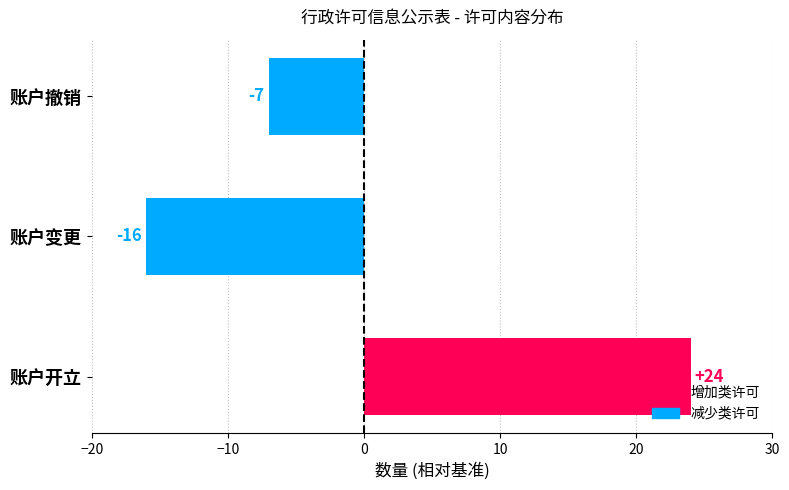

Rank the categories by value from lowest to highest.

账户变更, 账户撤销, 账户开立